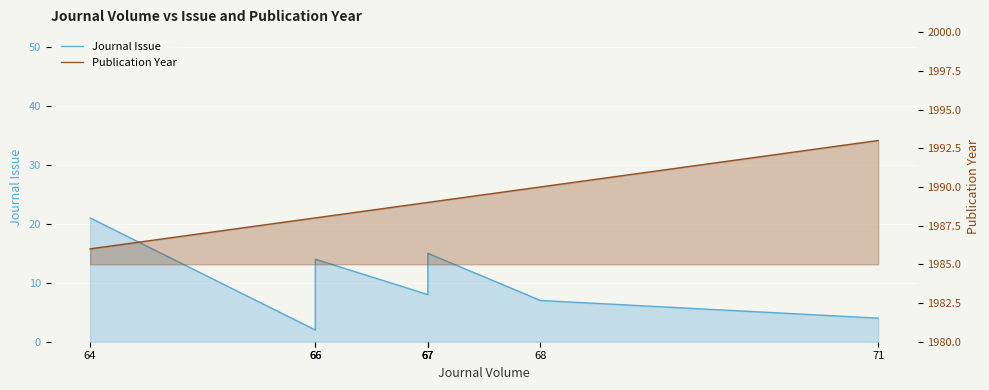

Which category has the highest value in the Journal Issue series?

64